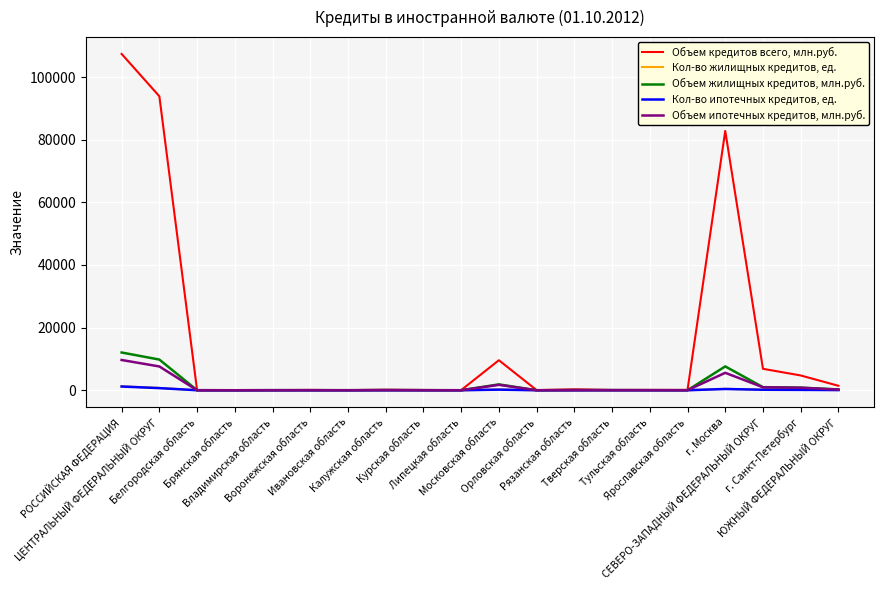

What value does the Объем ипотечных кредитов, млн.руб. series have at Курская область?

23